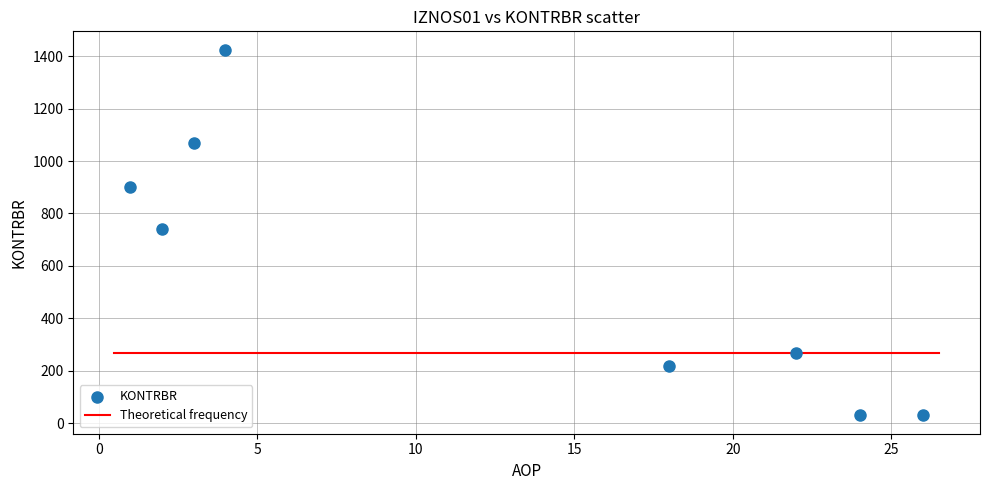

What is the average X value?

12.5